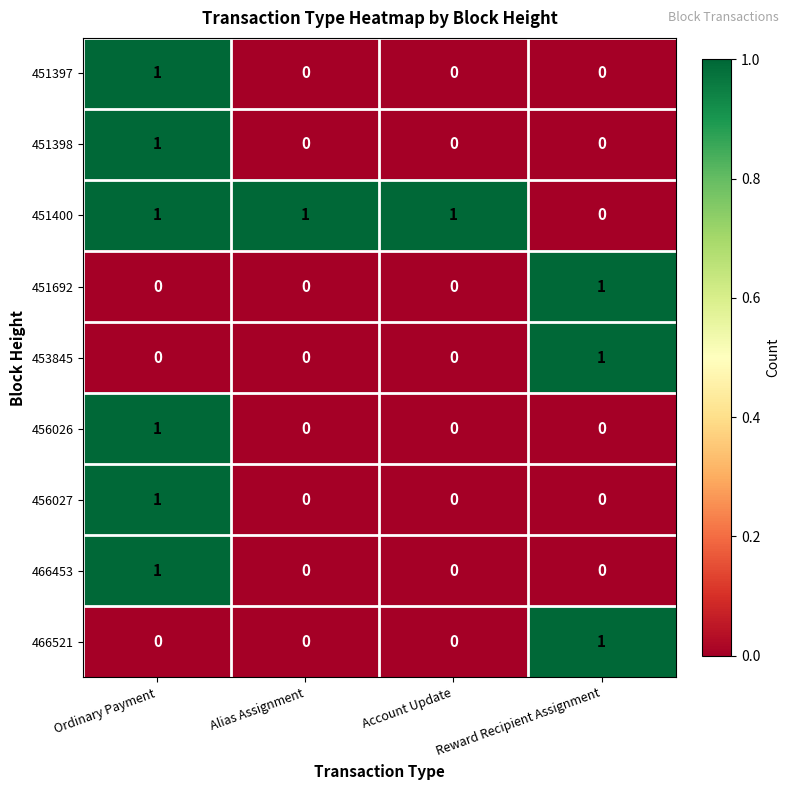

Is it true that 451397 equals 0 at Ordinary Payment?

False